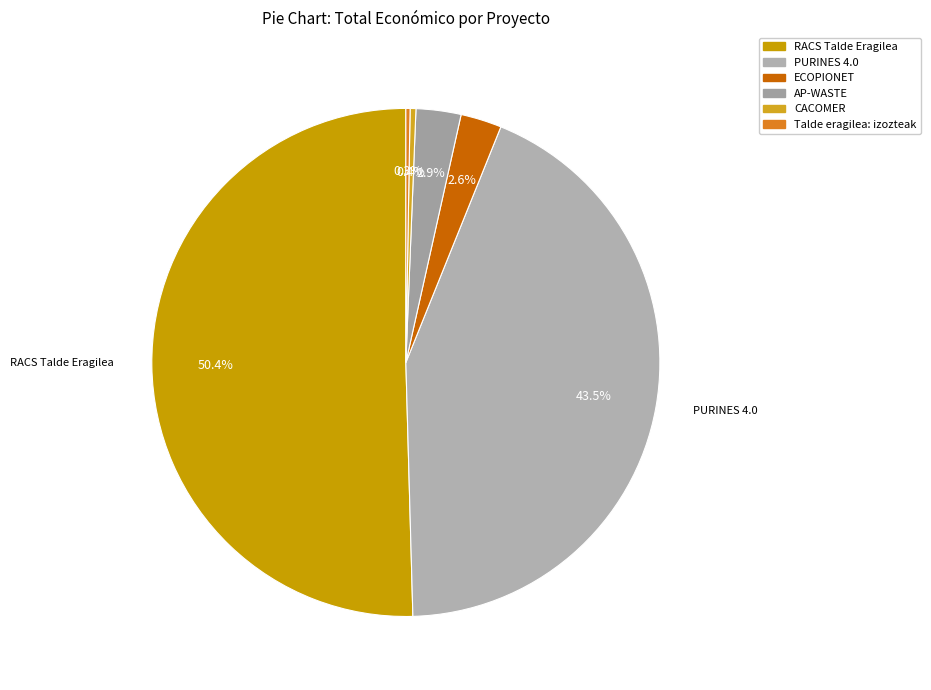

To the nearest percent, what percentage of the pie is AP-WASTE?

3%